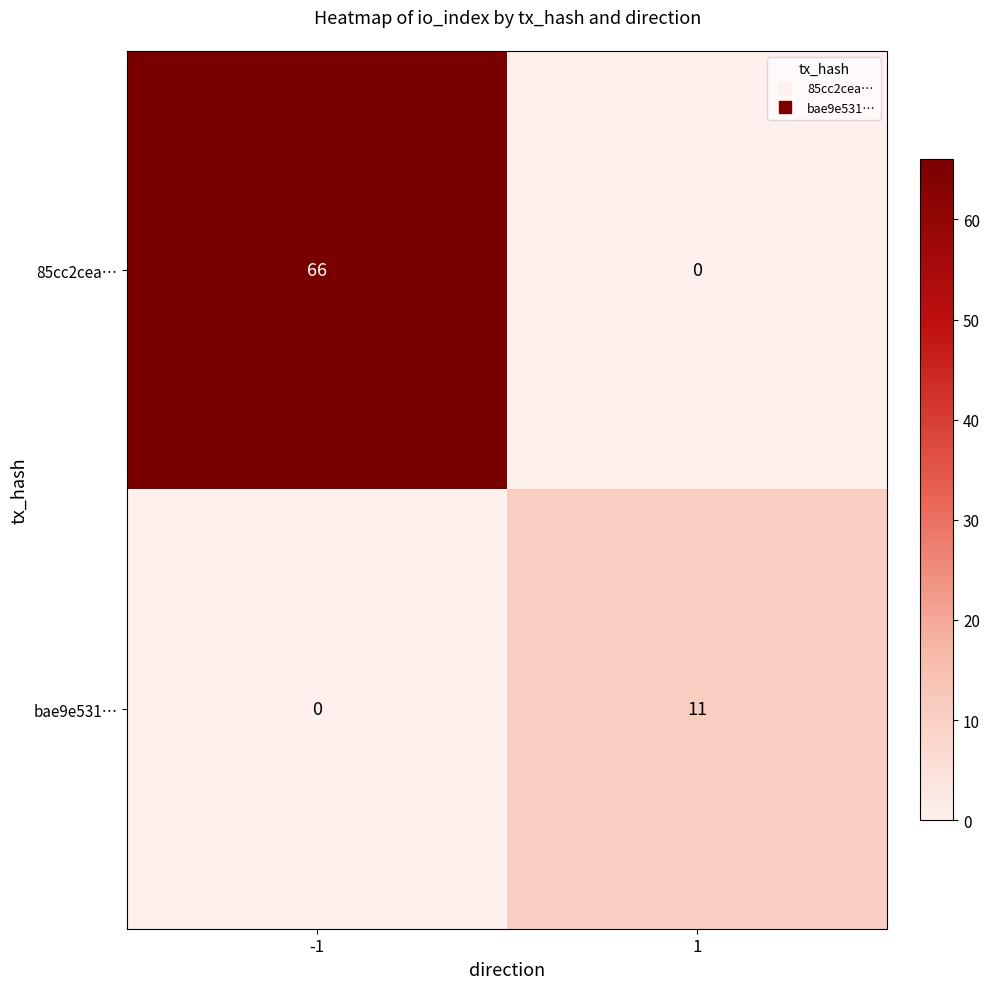

What is the greatest value displayed?

66